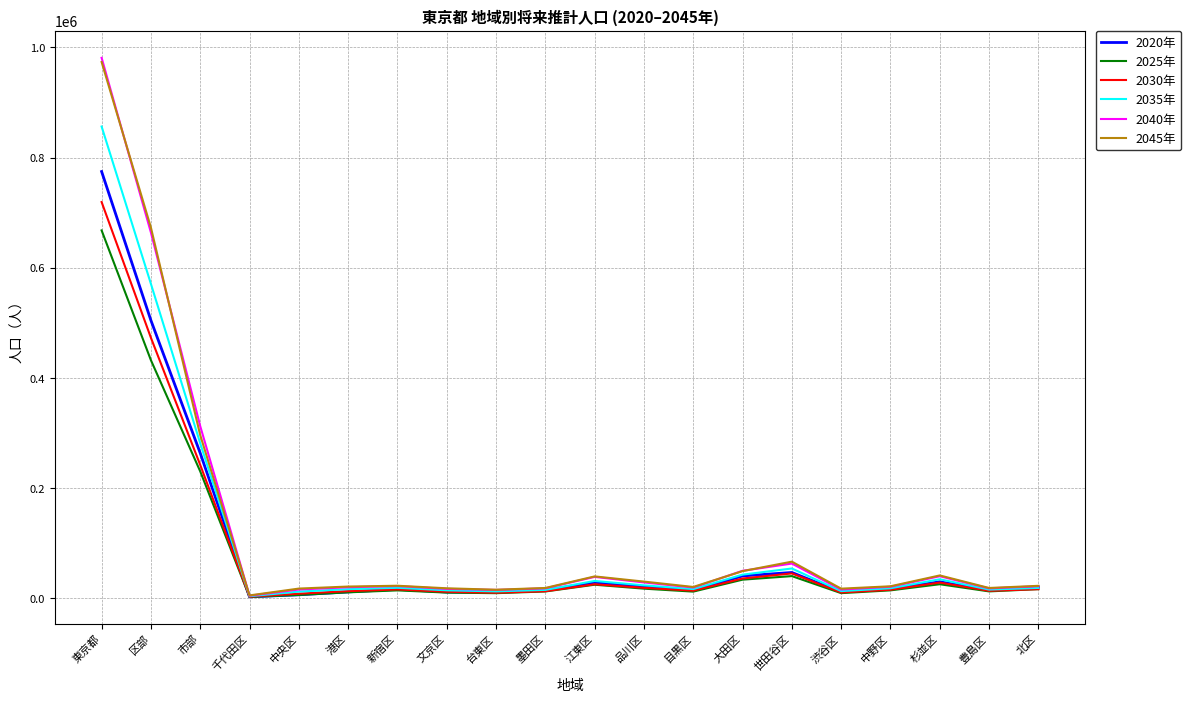

Is the value of 2020年 at 世田谷区 greater than the value of 2025年 at 江東区?

Yes